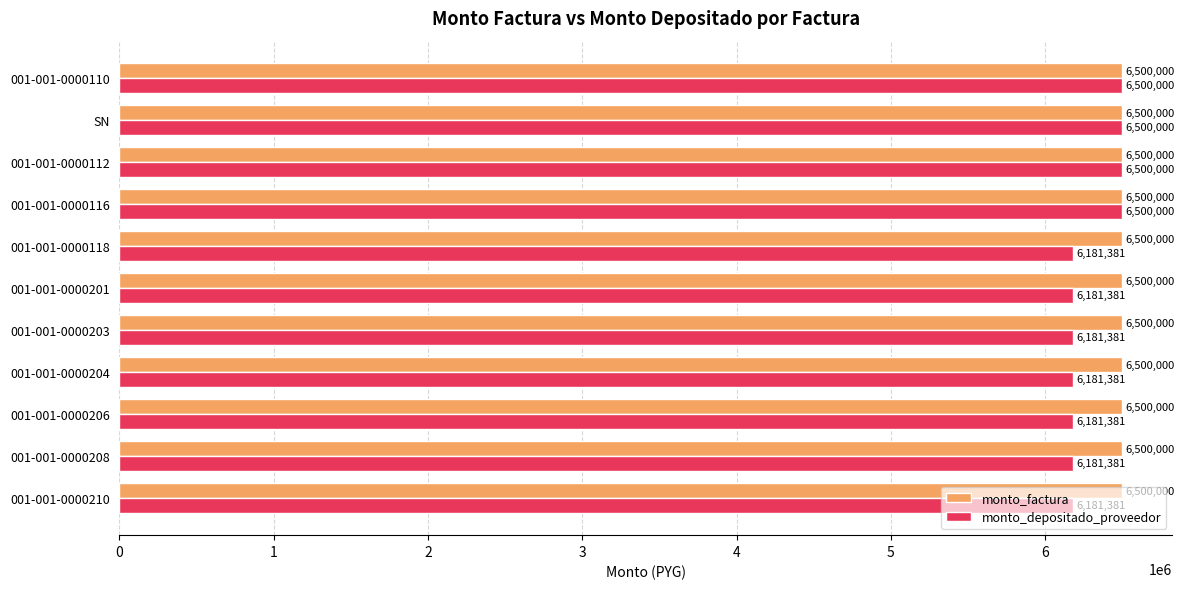

List the series in order of their overall mean, lowest first.

monto_depositado_proveedor, monto_factura